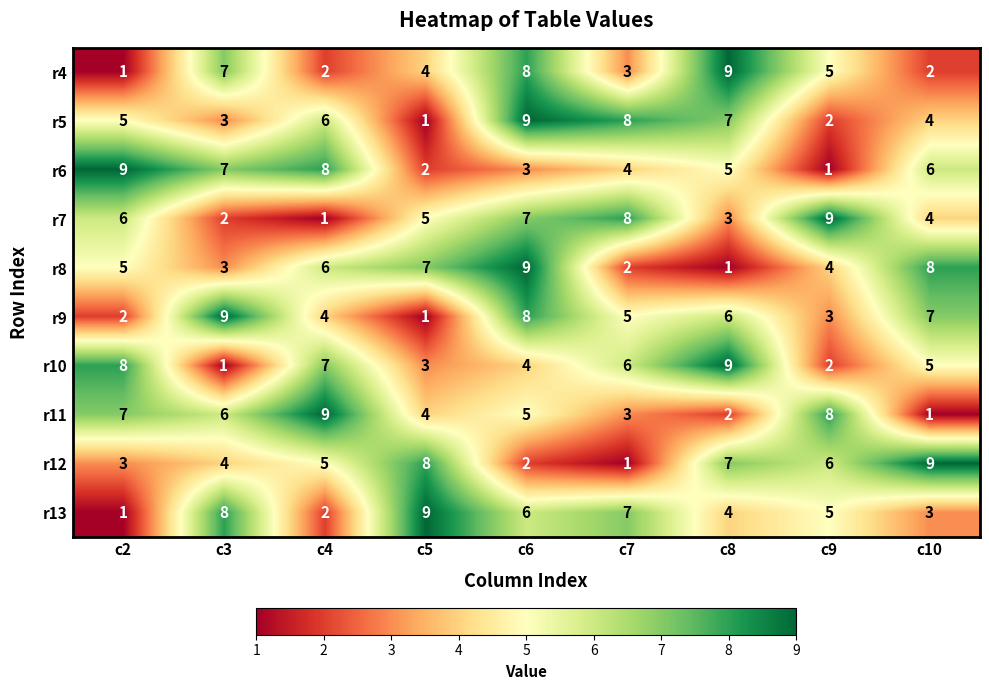

Read the r13 value at c5.

9